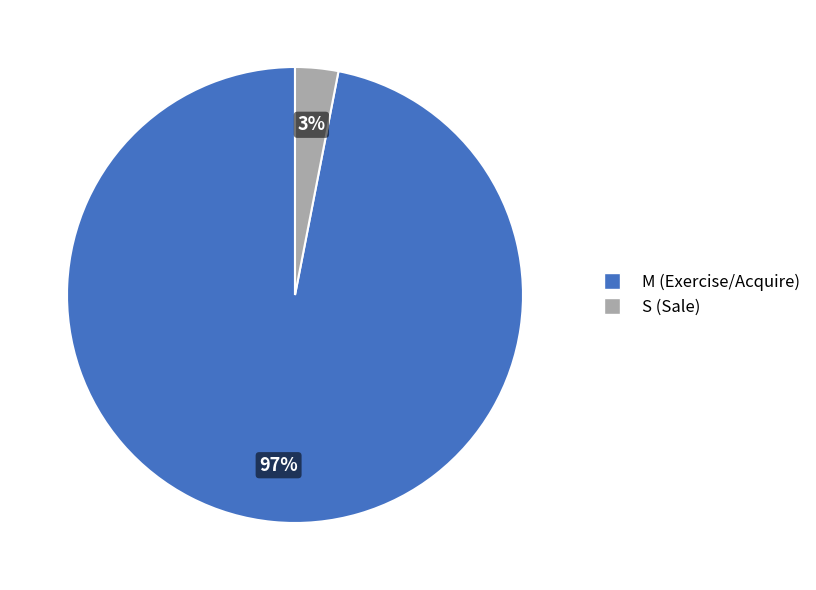

How many slices are in this pie chart?

2